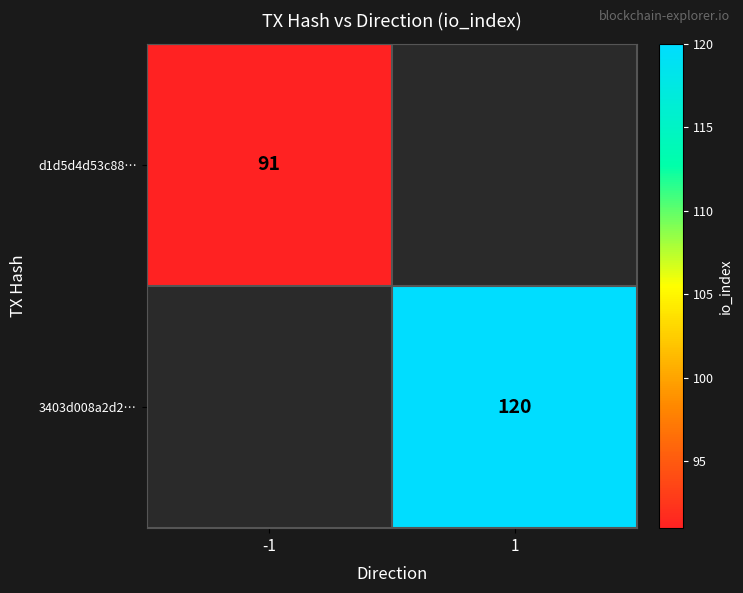

At how many categories does at least one series exceed 112?

1